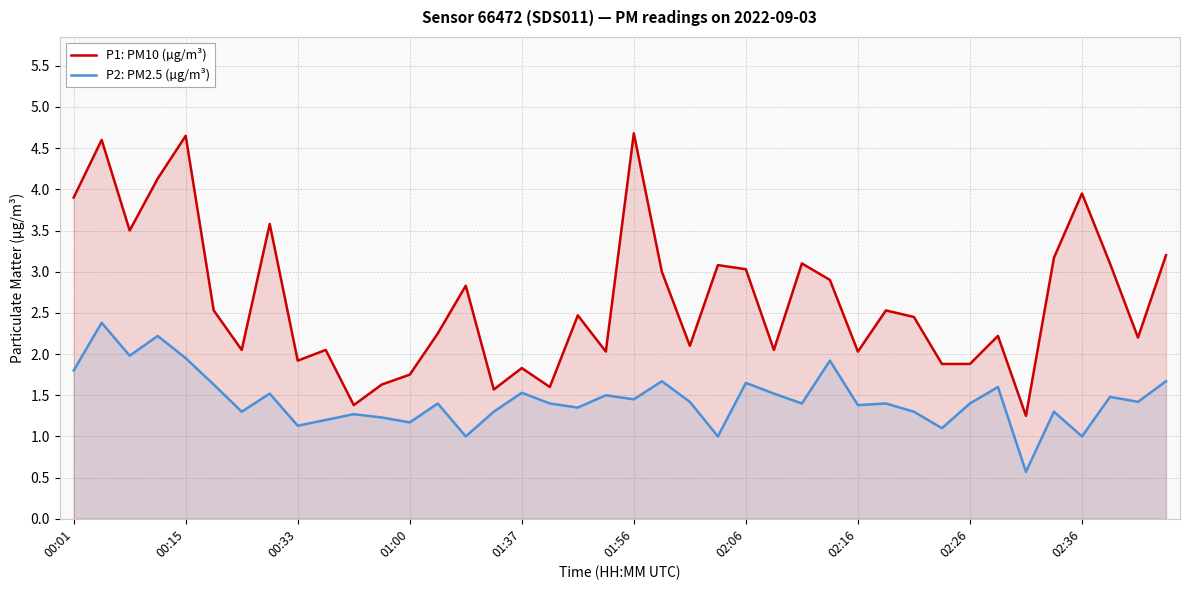

What is the total value across all series at 01:00?

2.9